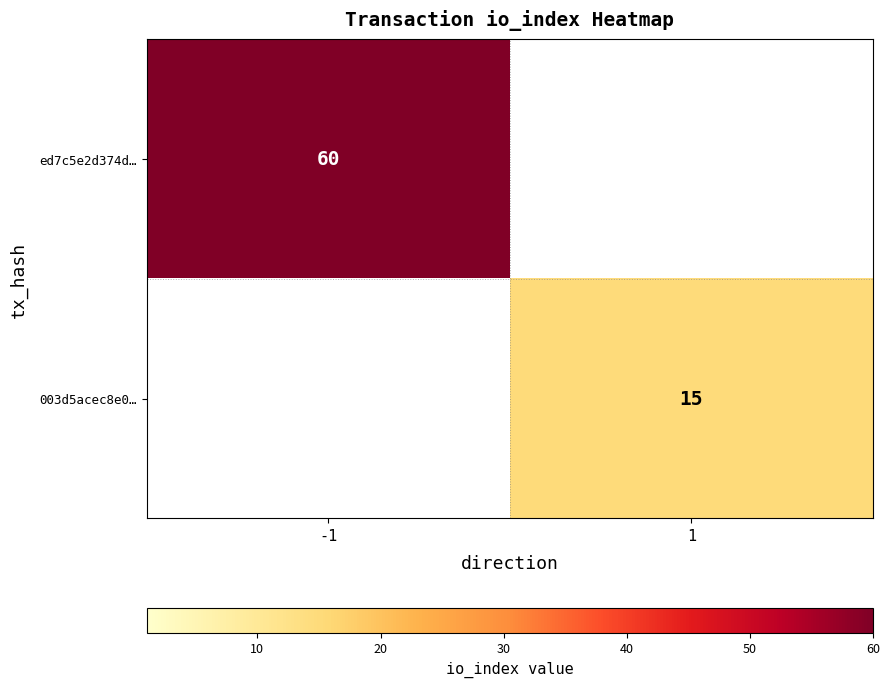

Is the value of ed7c5e2d374d… at -1 greater than the value of 003d5acec8e0… at 1?

Yes